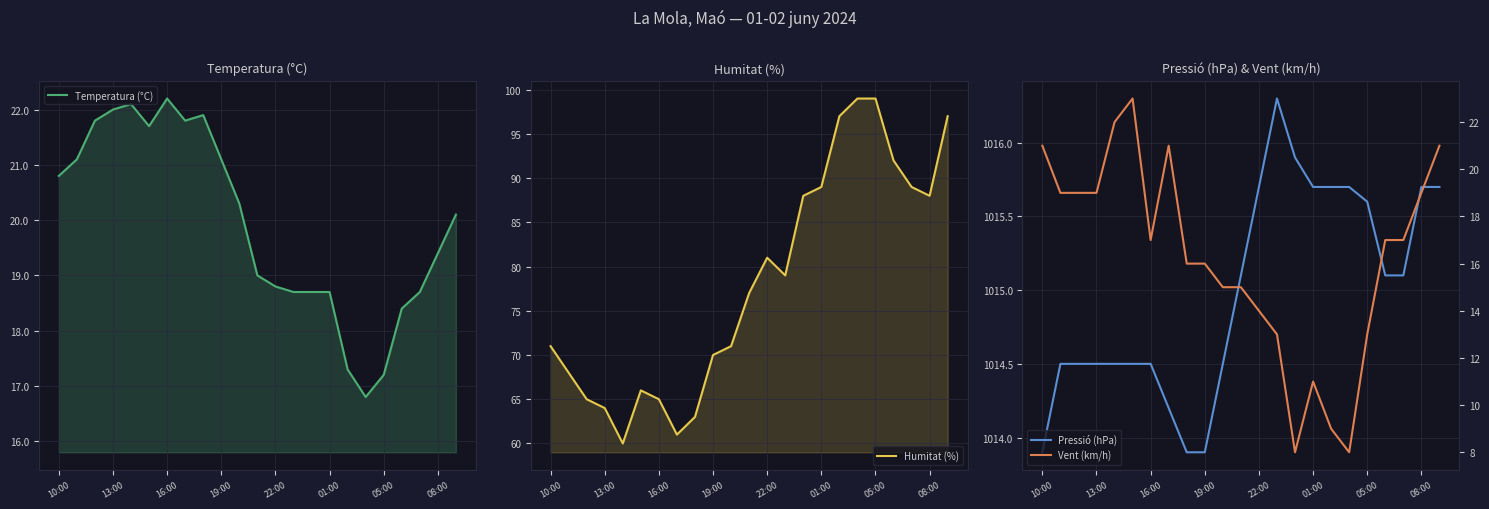

Is the value of Temperatura (°C) at 10 greater than the value of Pressió (hPa) at 9?

No